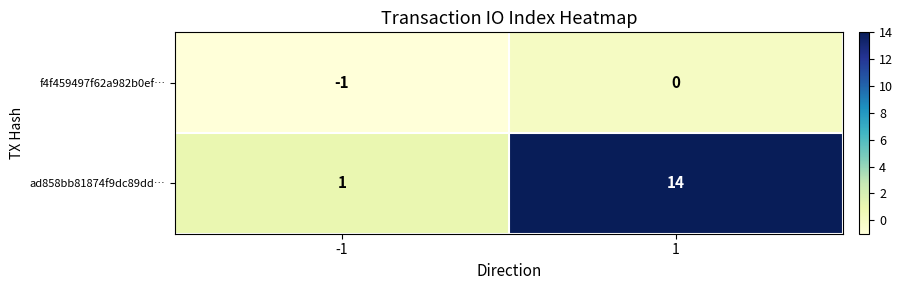

Is it true that ad858bb81874f9dc89dd… equals 14 at 1?

True